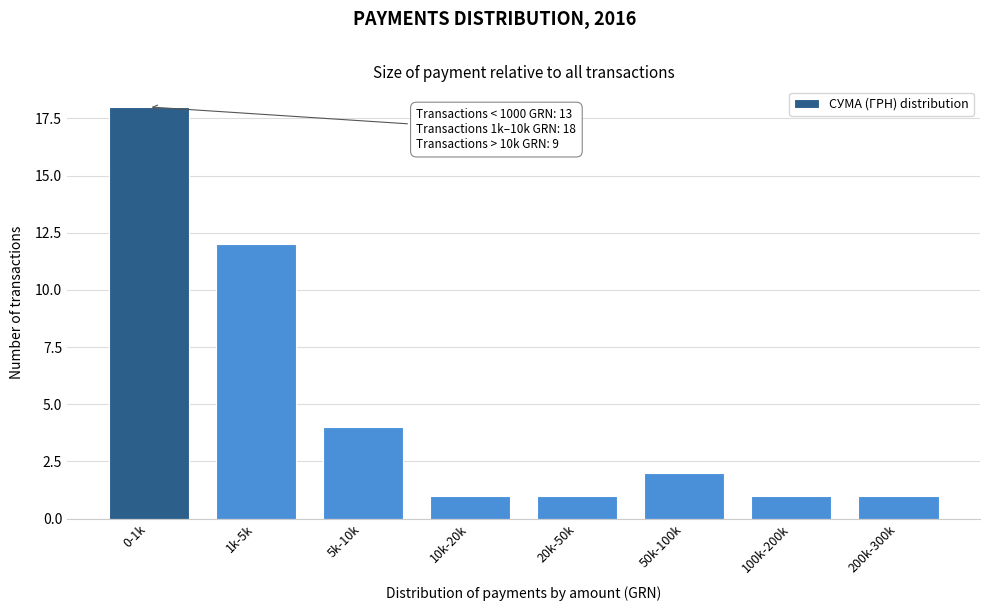

Reading right to left, what are all the values shown in this chart?

200k-300k=1	100k-200k=1	50k-100k=2	20k-50k=1	10k-20k=1	5k-10k=4	1k-5k=12	0-1k=18